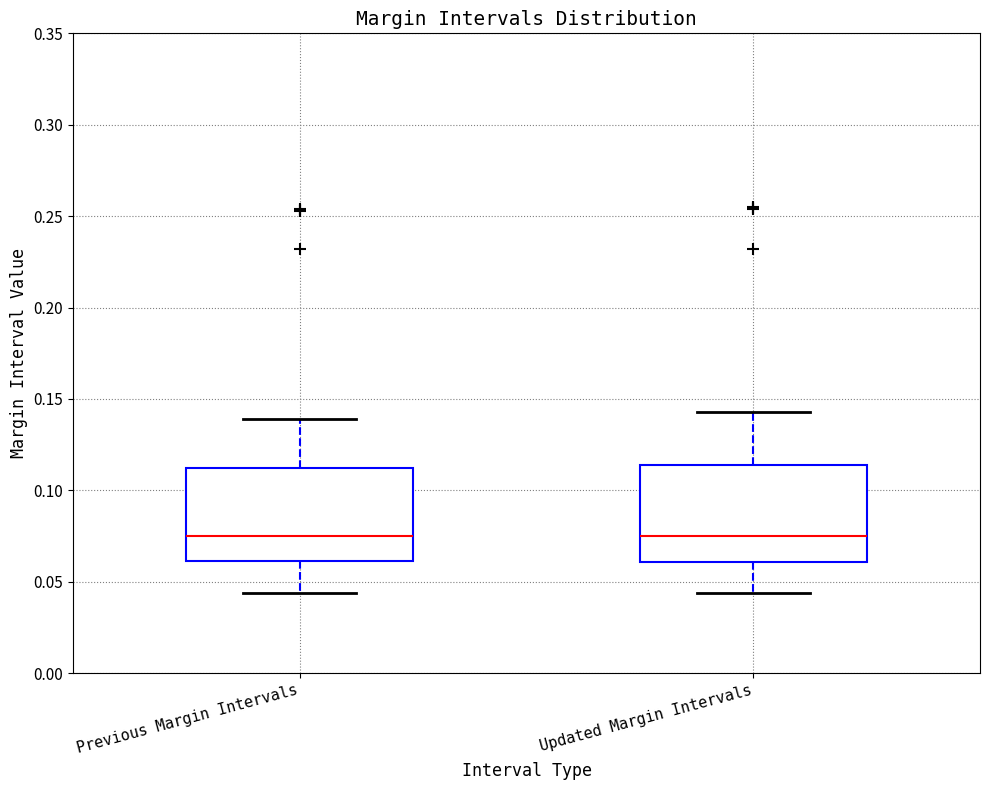

Where is the upper edge of the box for Previous Margin Intervals on the y-axis? The values are not printed on the chart, so give them approximately, as read against the axis.

0.110